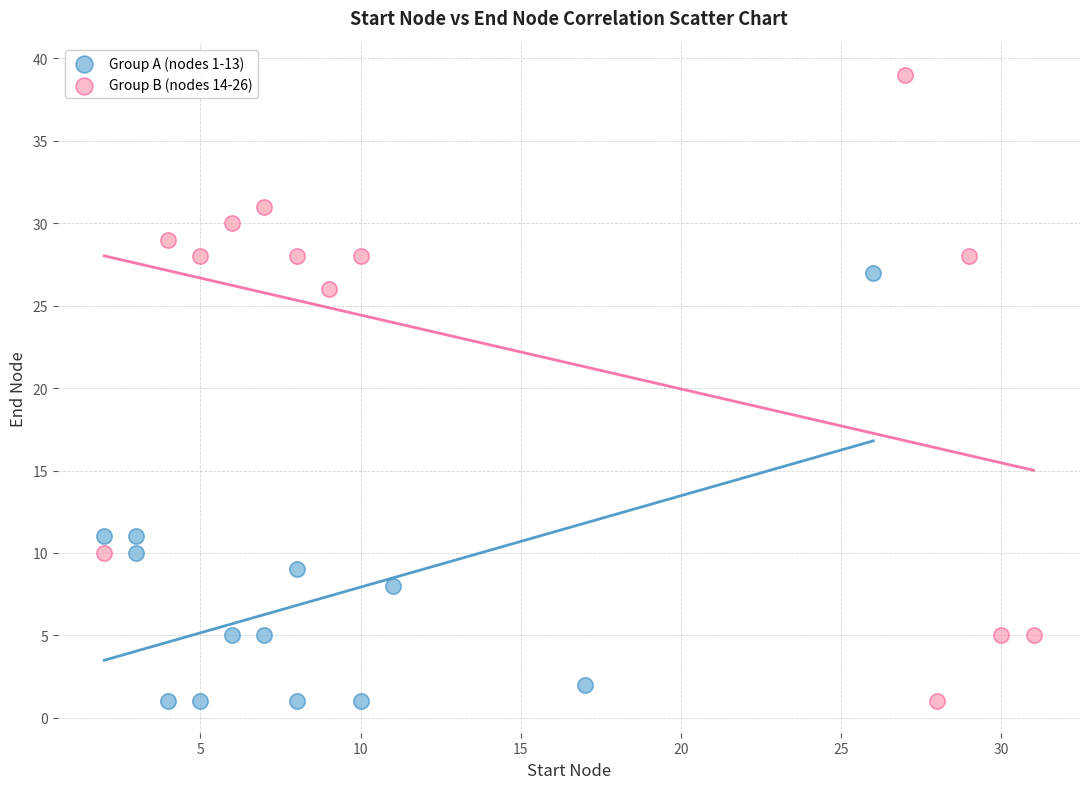

Which series contains the highest Y value?

Group B (nodes 14-26)